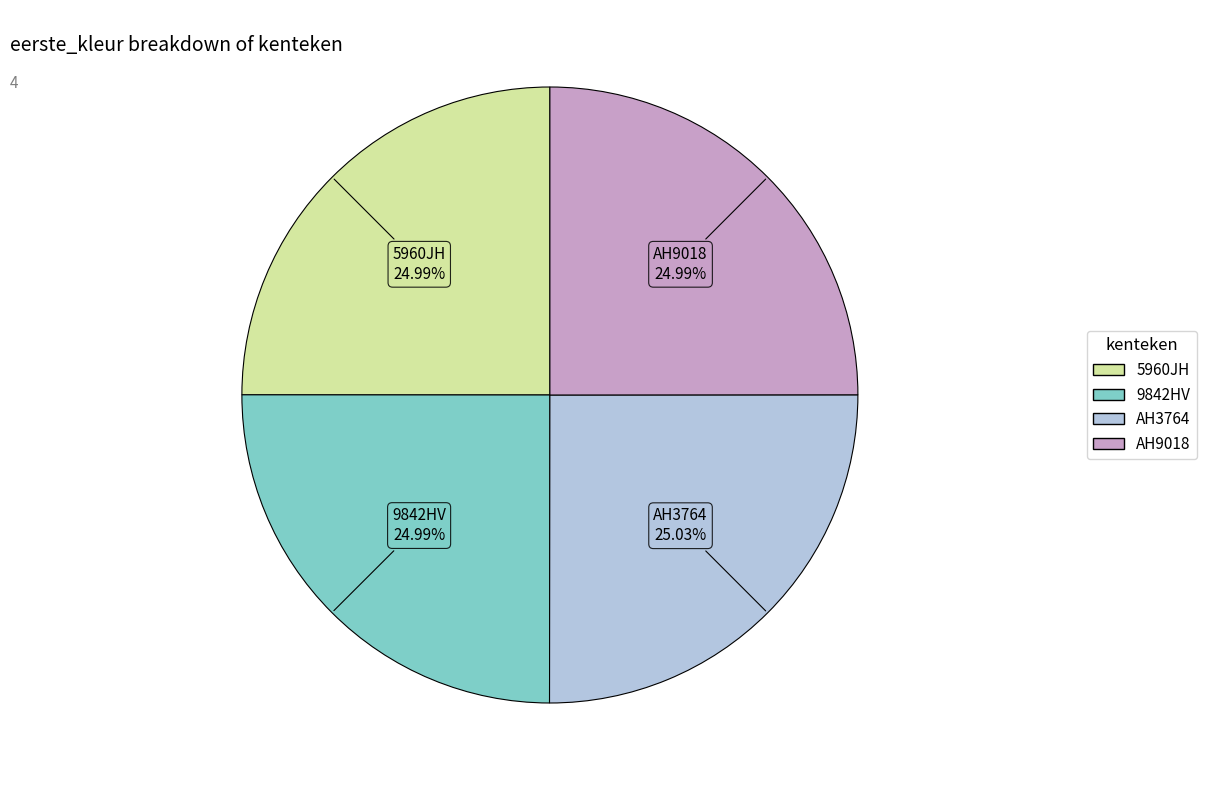

How many slices are in this pie chart?

4